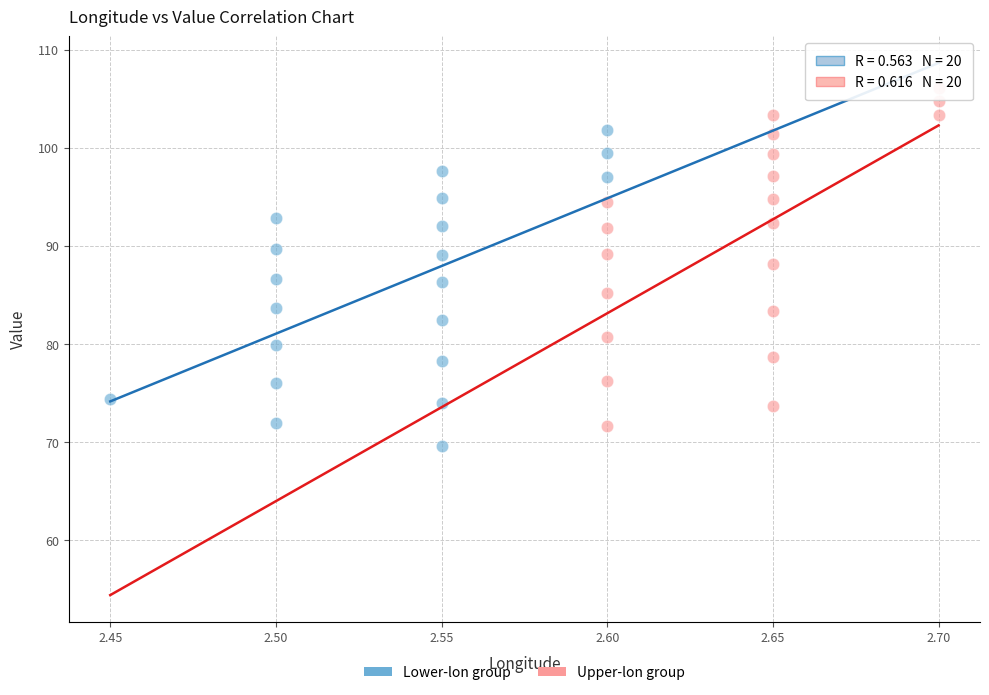

What are all the series names shown in the legend?

Lower-lon group, Upper-lon group